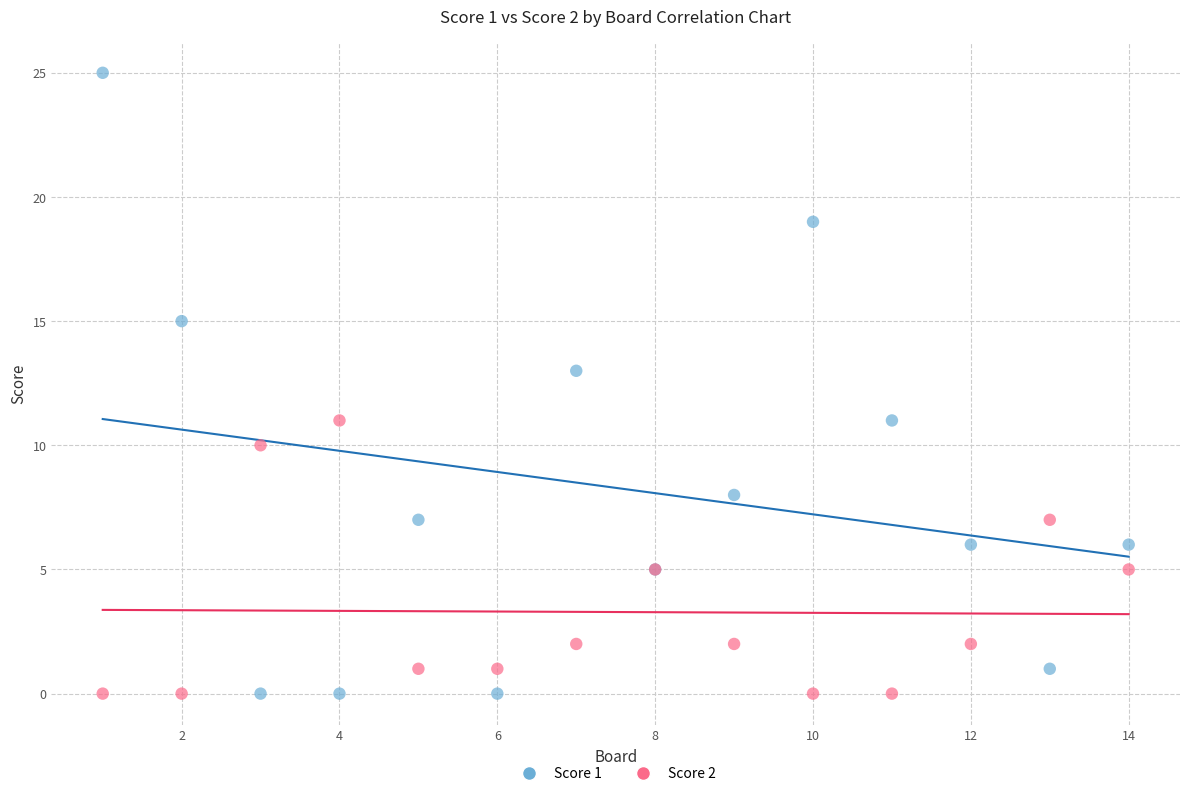

Which series has the largest Y range (max minus min)?

Score 1